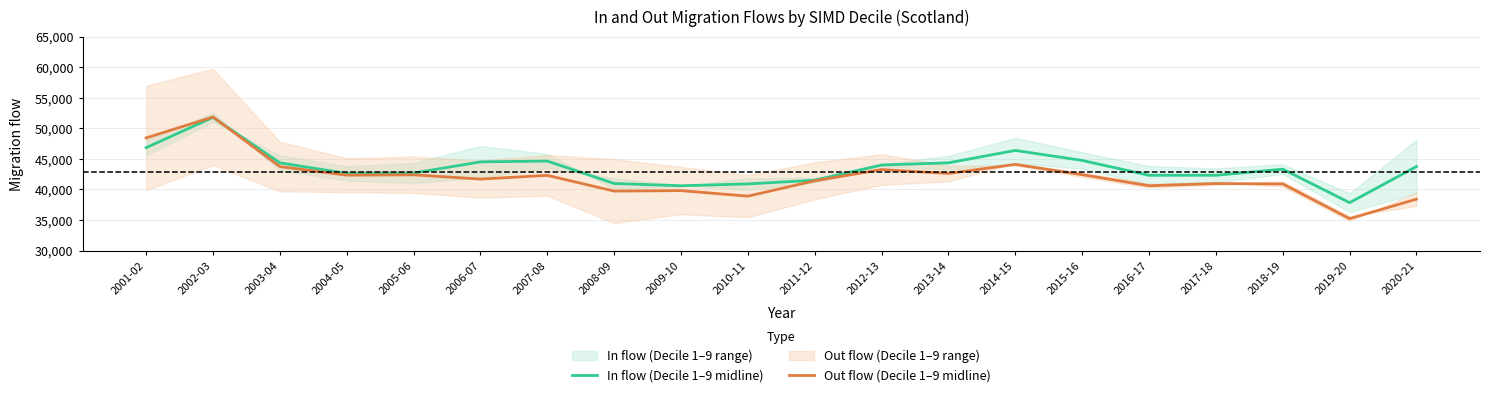

In In flow (Decile 1–9 midline), how many points are higher than both neighbors (excluding endpoints)?

4